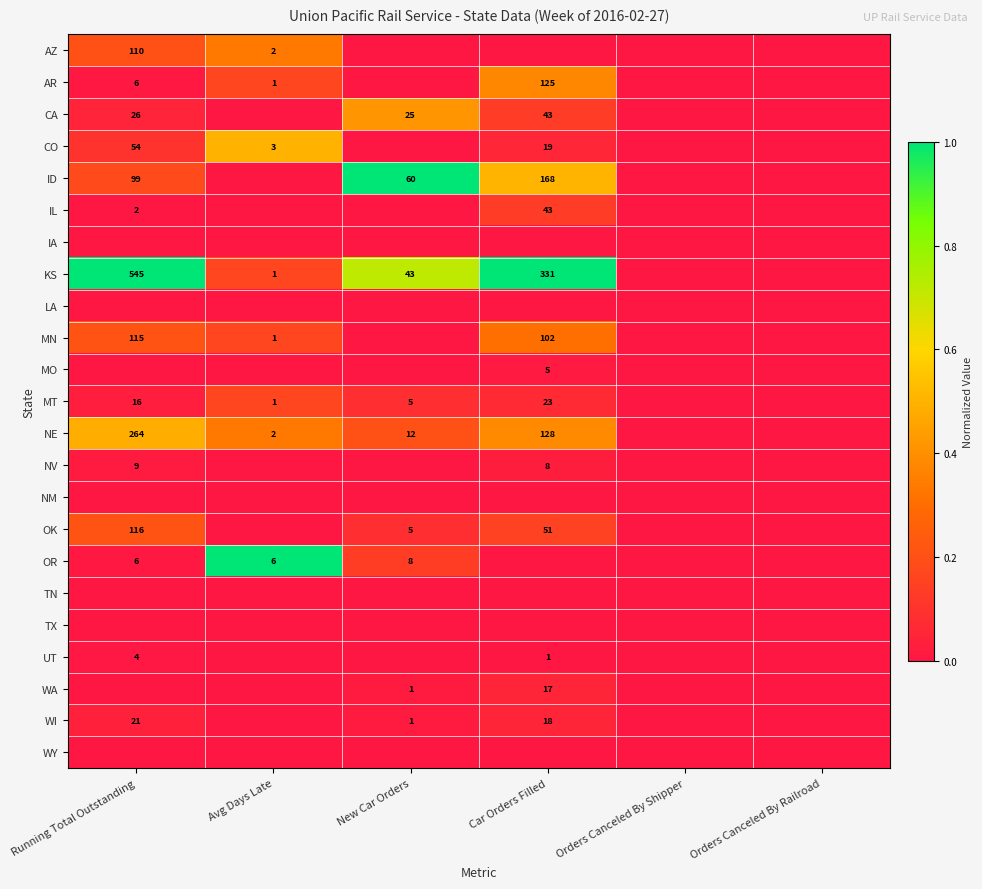

Is it true that AR equals 125 at Car Orders Filled?

True